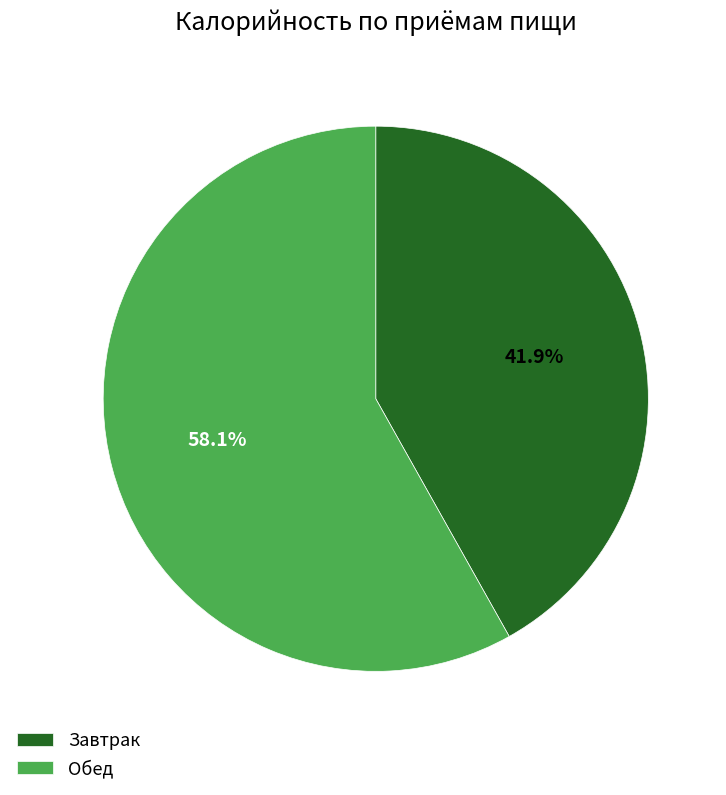

What percentage is the Обед slice, to the nearest percent?

58%